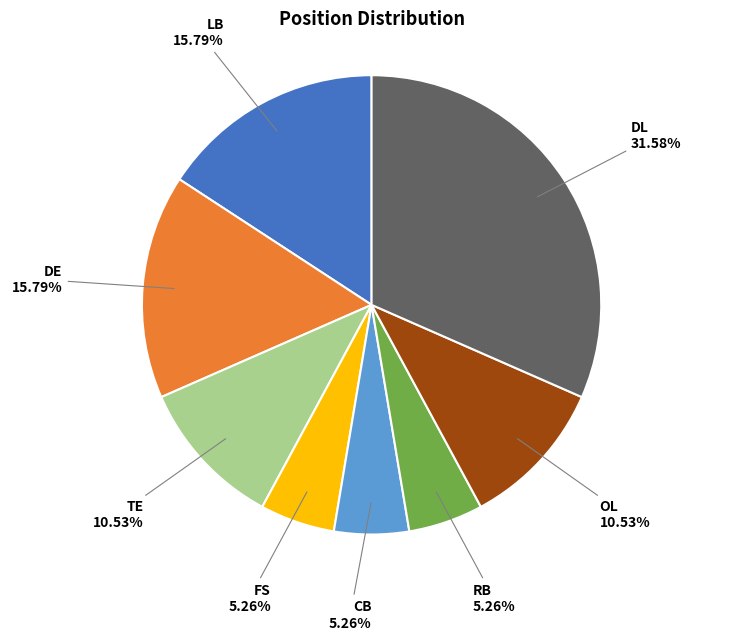

What percentage is the TE slice, to the nearest percent?

11%